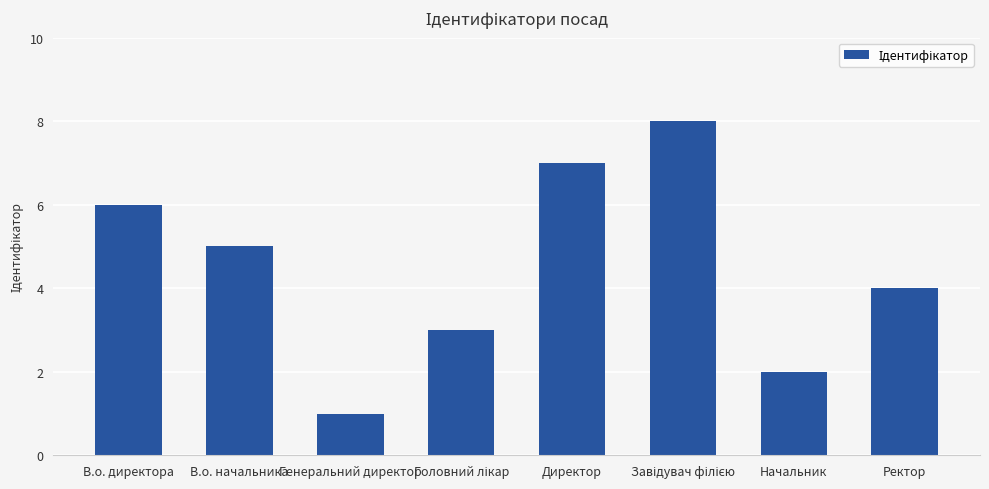

Reading right to left, what are all the values shown in this chart?

4	2	8	7	3	1	5	6